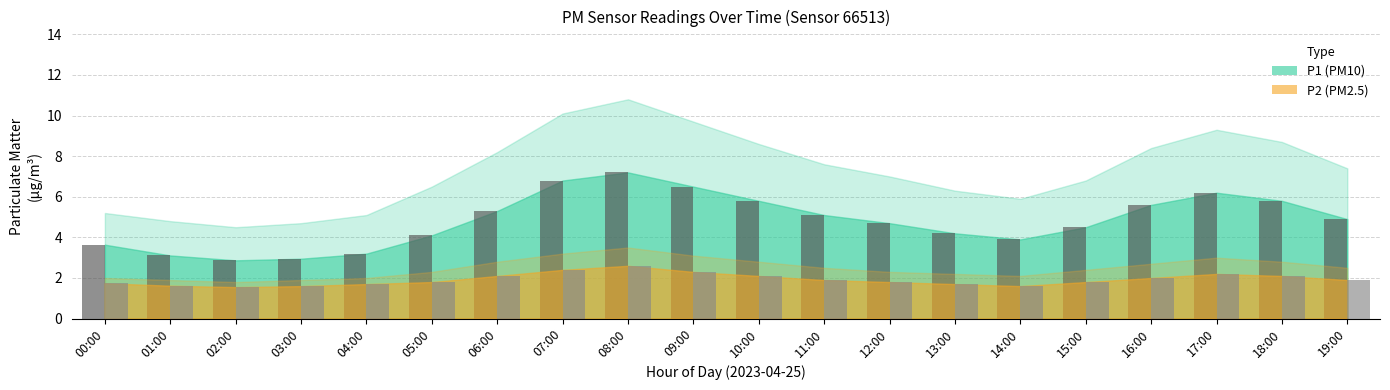

How many data points does each series have?

20